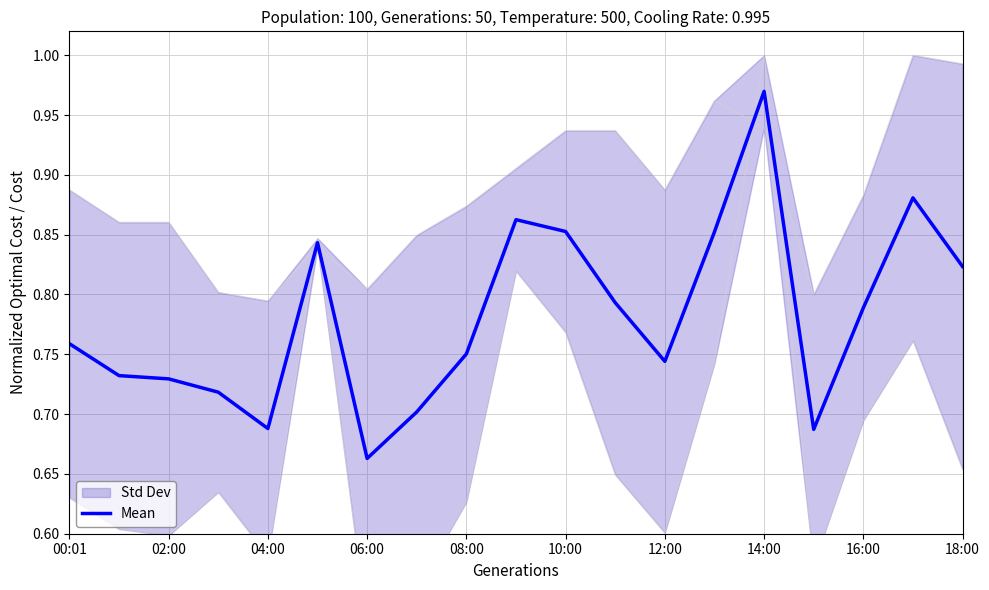

At which label does Mean reach its peak?

14:00